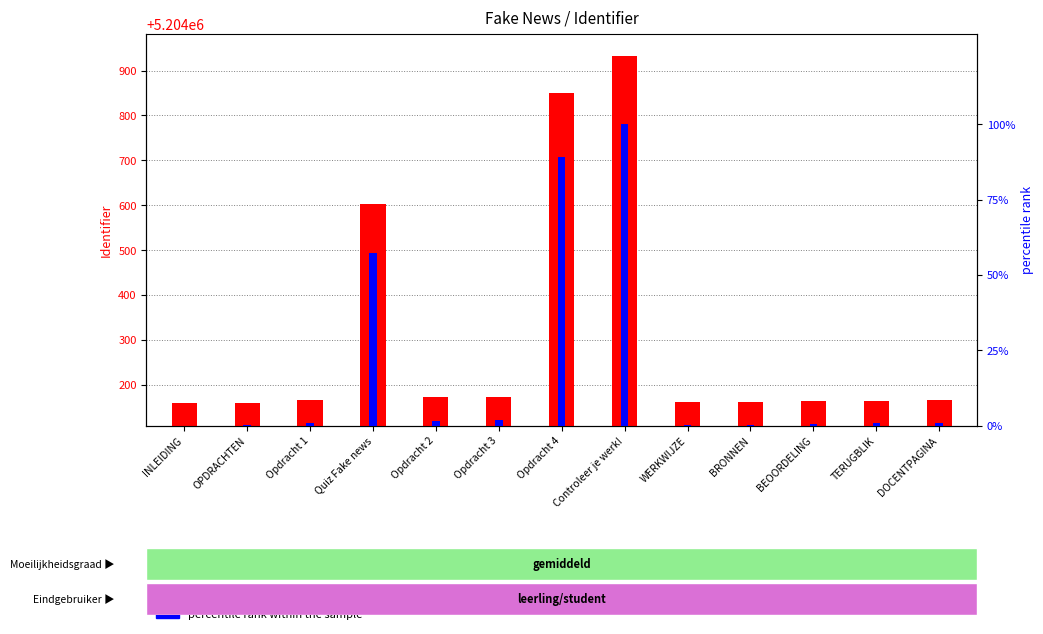

How many groups of bars are there?

13